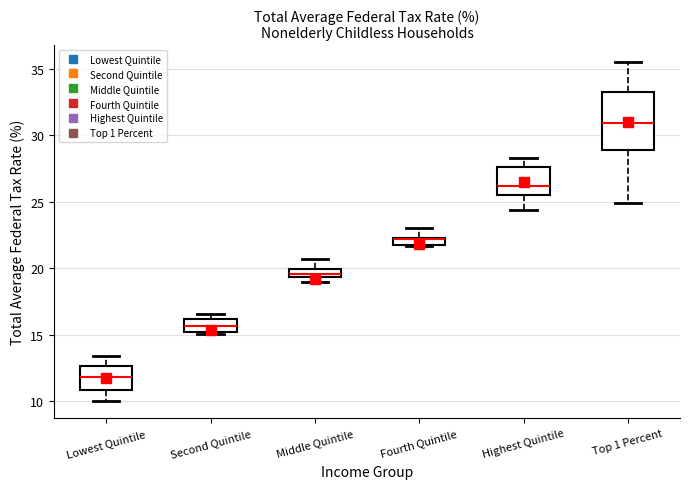

Which box is the tallest, from its lower edge to its upper edge?

Top 1 Percent